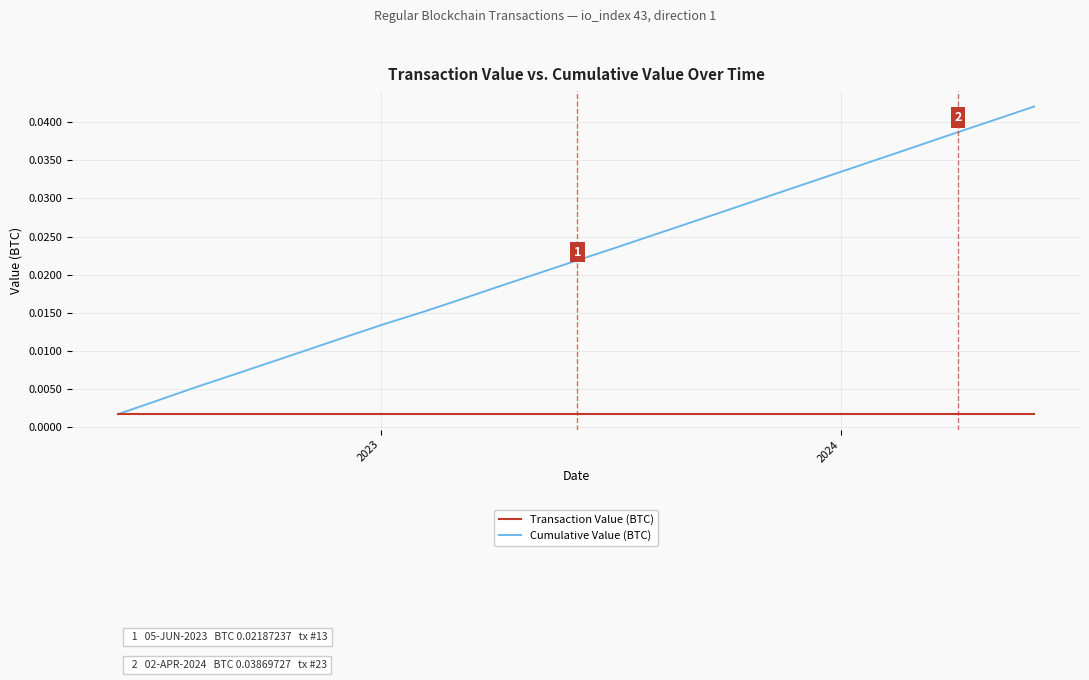

What are all the series names shown in the legend?

Transaction Value (BTC), Cumulative Value (BTC)